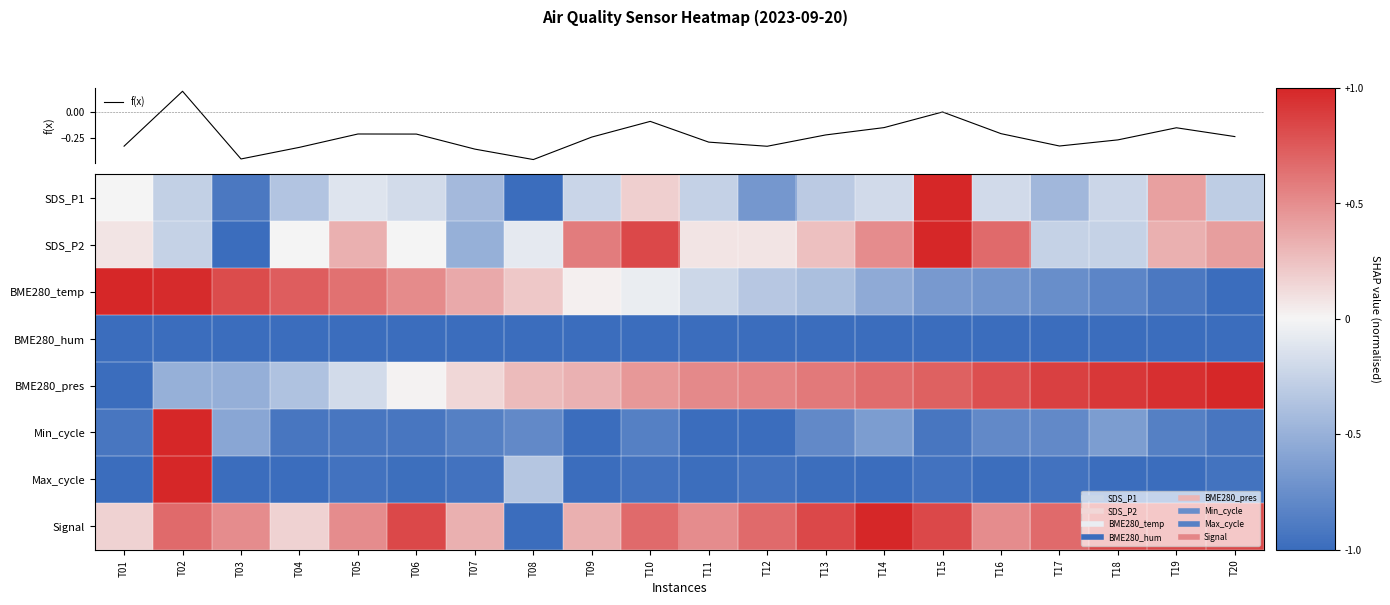

True or false: SDS_P2 has a value of 0.0 at T06.

False